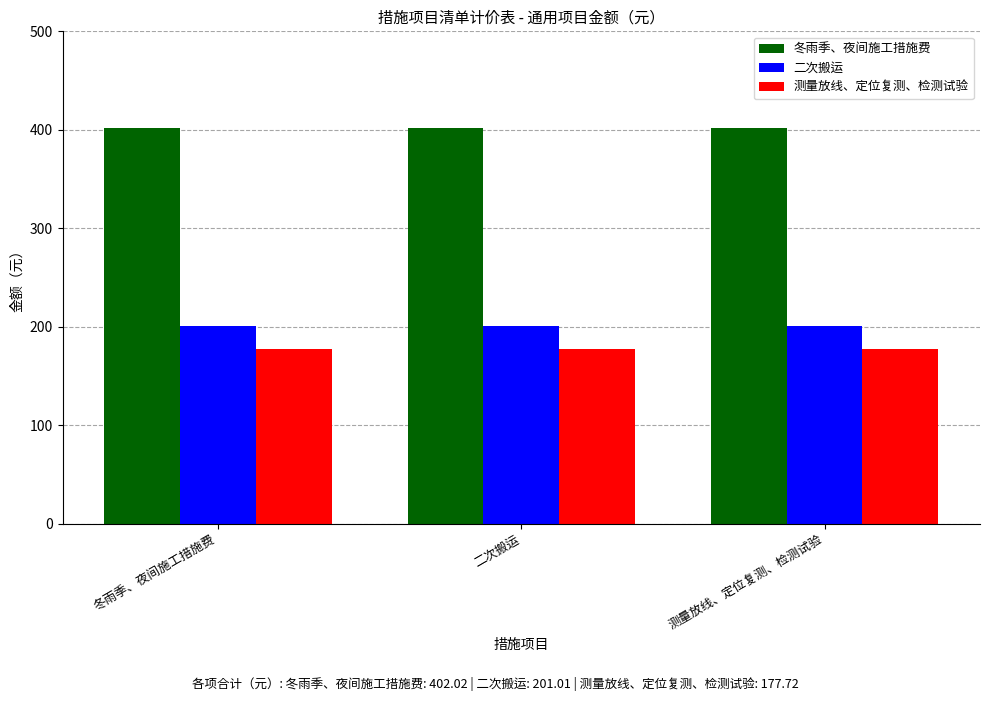

What is the average value of the 二次搬运 series?

201.0